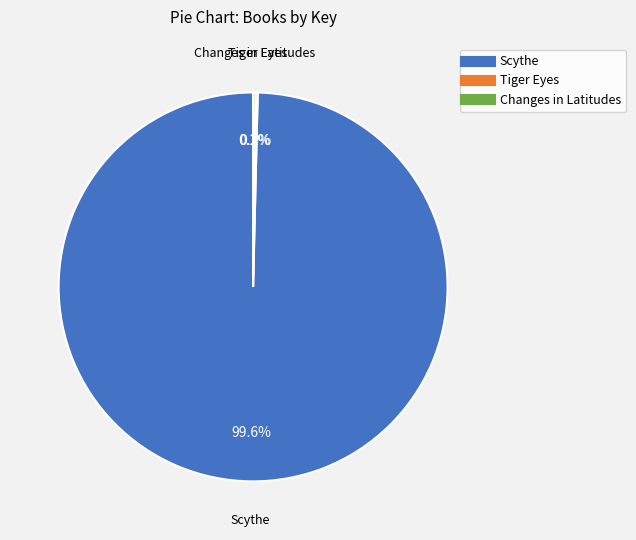

Which category has the biggest portion of the pie?

Scythe